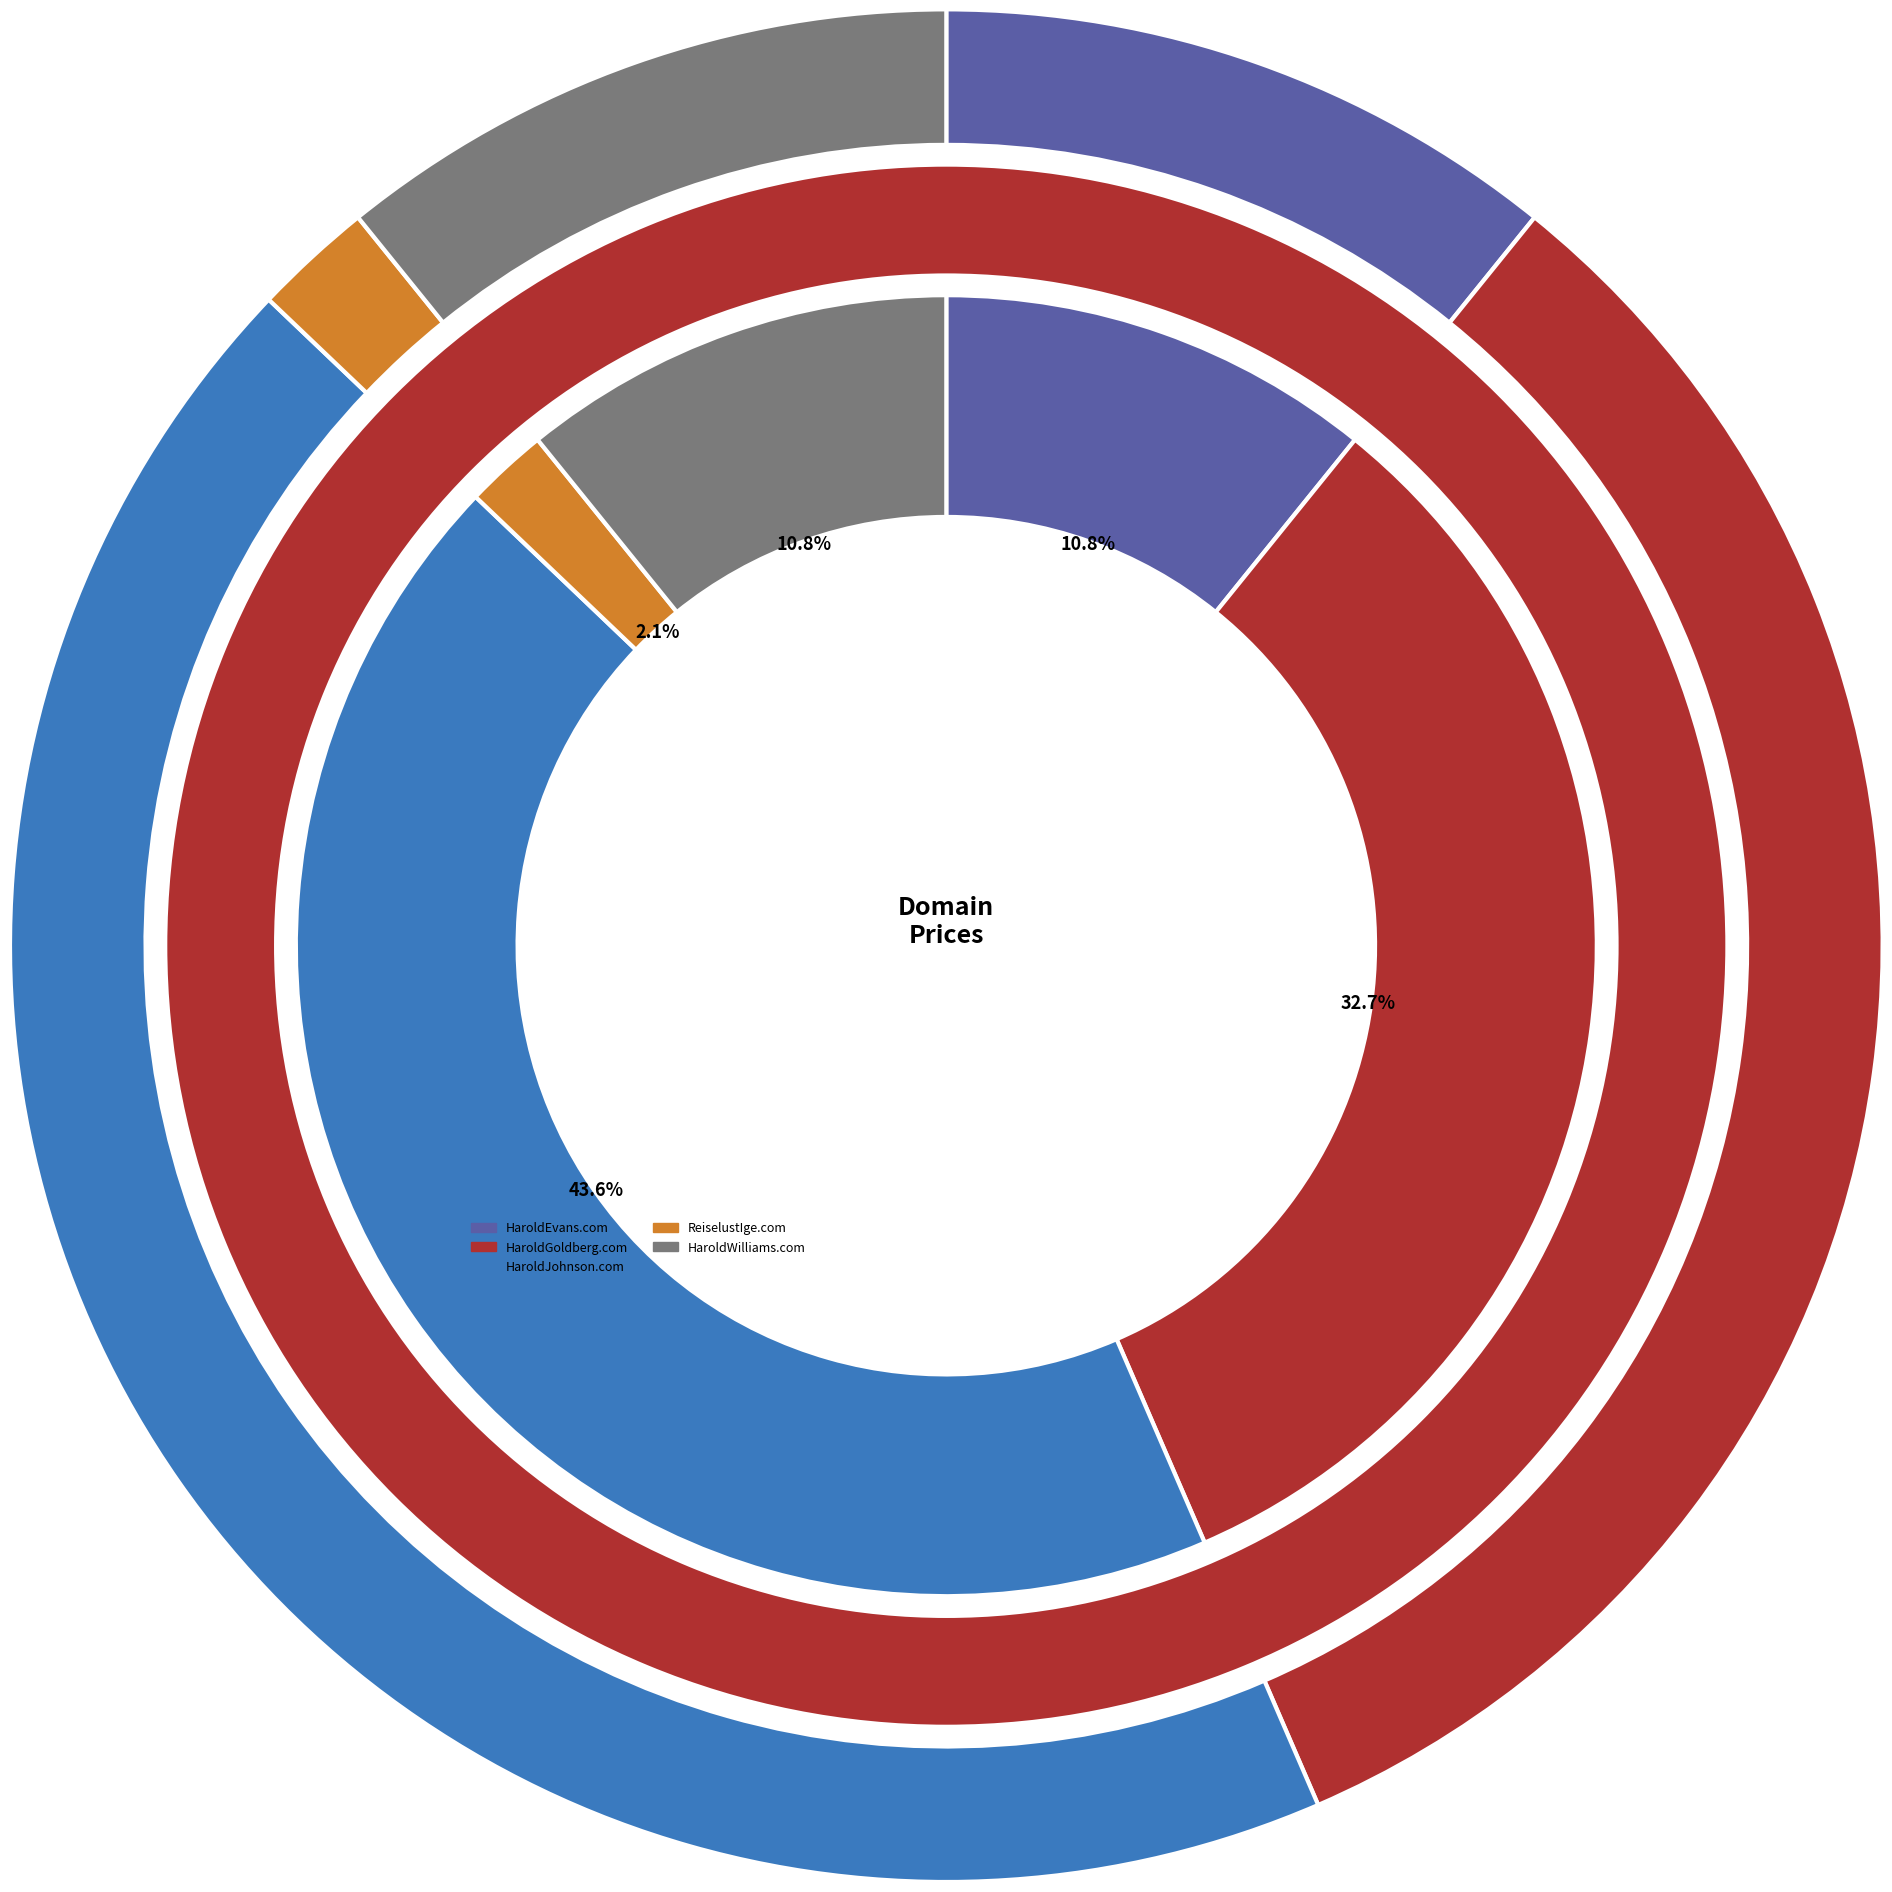

What is the largest slice in the pie chart?

HaroldJohnson.com